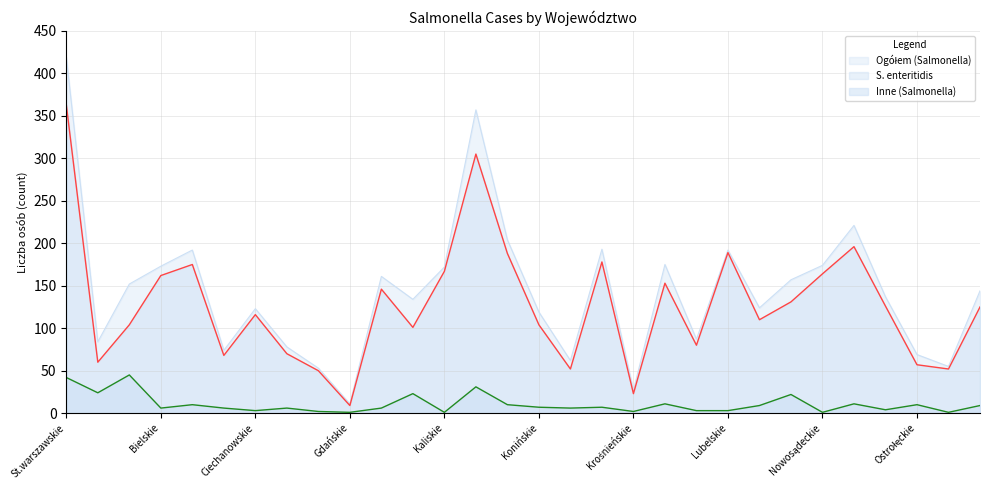

What position from the left is Łomżyńskie?

23